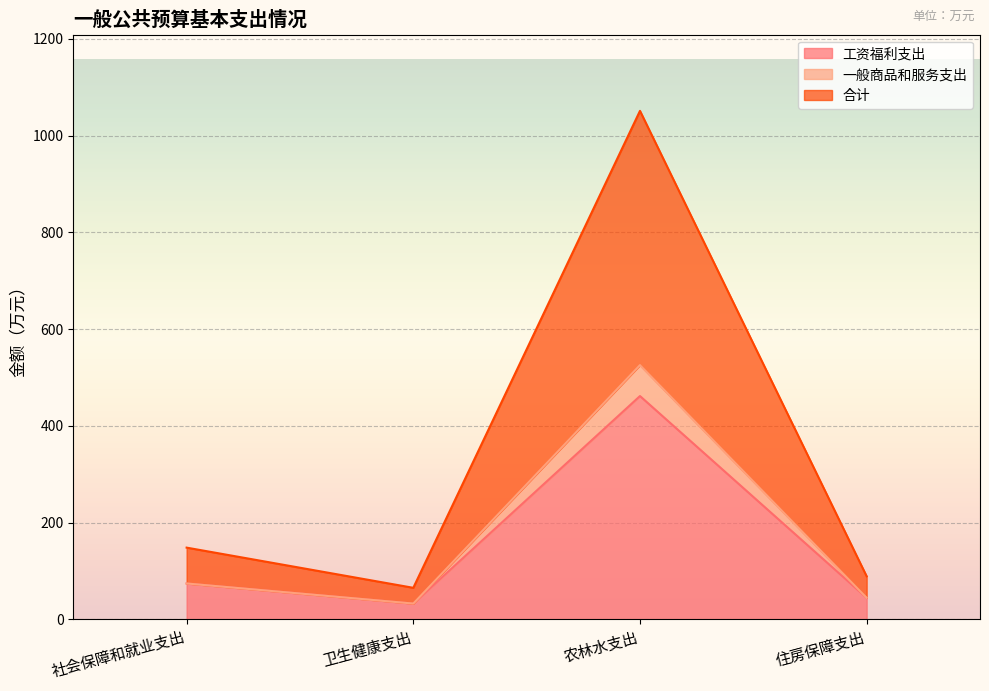

At how many categories does at least one series exceed 475?

1